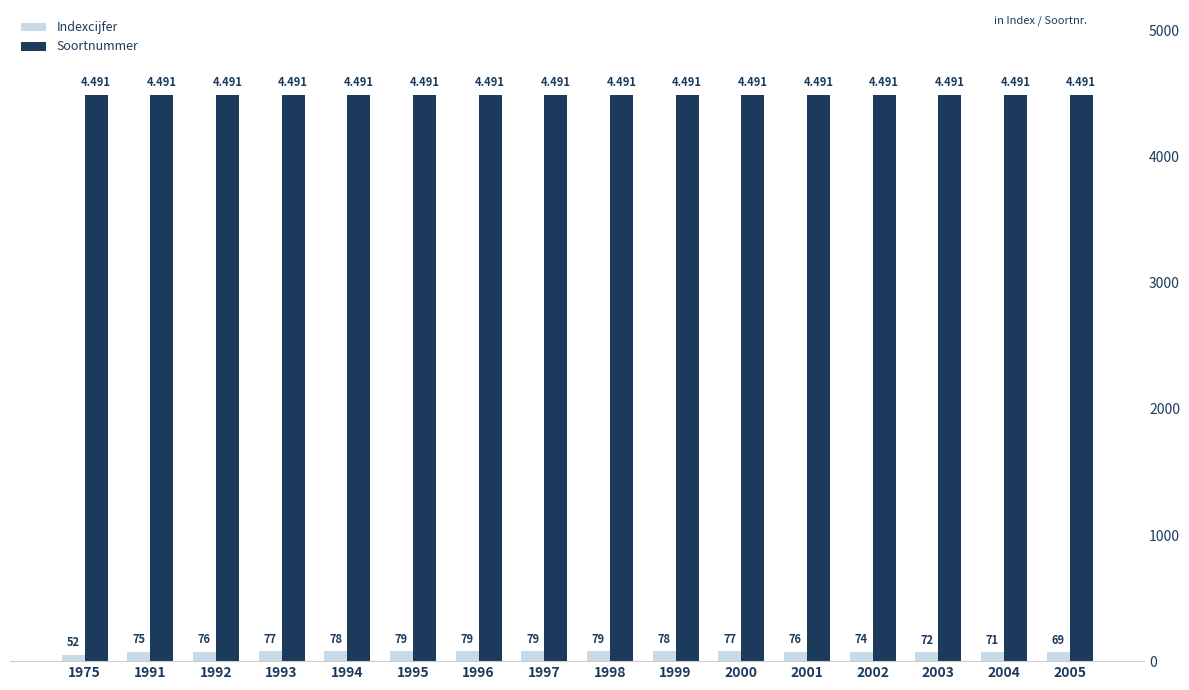

What is the spread (max minus min) of values at 1995?

4412